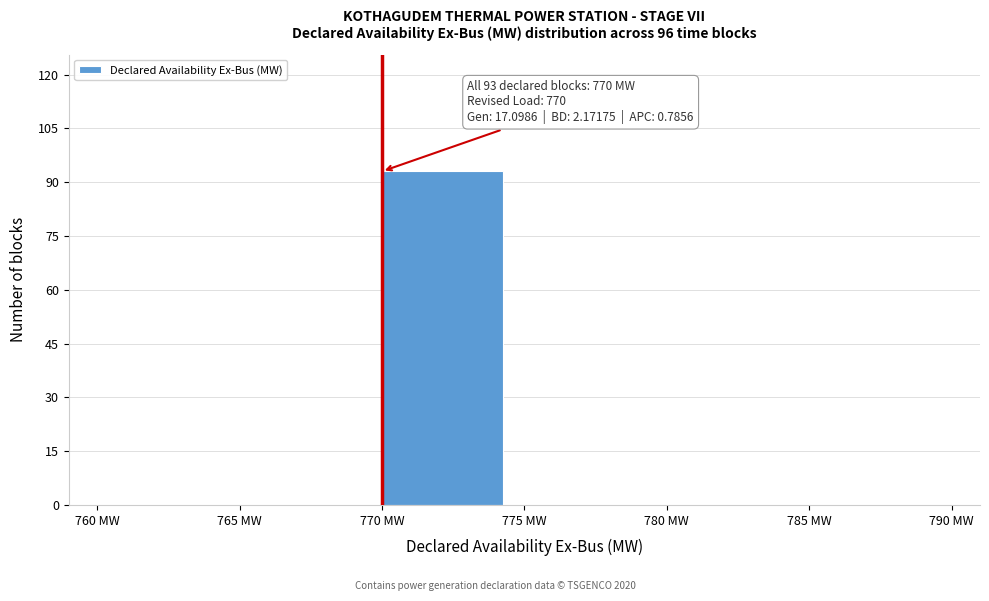

Over which range of the x-axis is the bar tallest?

770 to 775